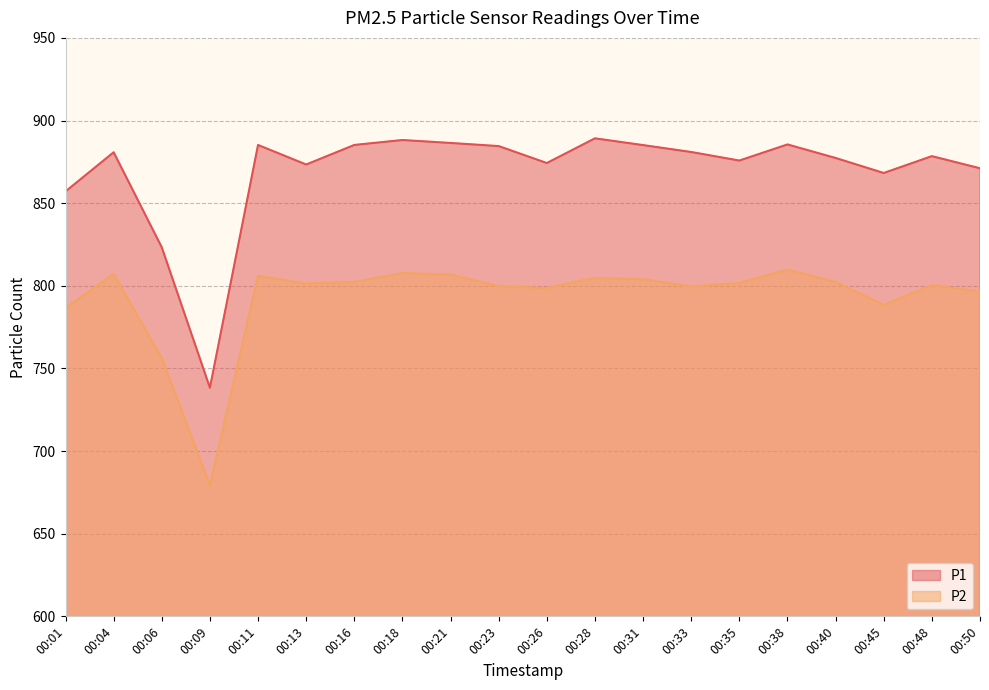

Reading left to right, what are all the values shown in this chart?

P1: 00:01=857.1	00:04=880.8	00:06=823.3	00:09=738.3	00:11=885.2	00:13=873.4	00:16=885.2	00:18=888.2	00:21=886.4	00:23=884.5	00:26=874.3	00:28=889.2	00:31=885.1	00:33=881.0	00:35=875.8	00:38=885.5	00:40=877.3	00:45=868.2	00:48=878.5	00:50=871.1
P2: 00:01=786.4	00:04=807.1	00:06=756.1	00:09=679.2	00:11=805.9	00:13=801.3	00:16=802.4	00:18=807.6	00:21=806.8	00:23=799.8	00:26=798.6	00:28=804.8	00:31=804.0	00:33=799.5	00:35=801.7	00:38=809.8	00:40=802.3	00:45=788.4	00:48=800.4	00:50=796.5